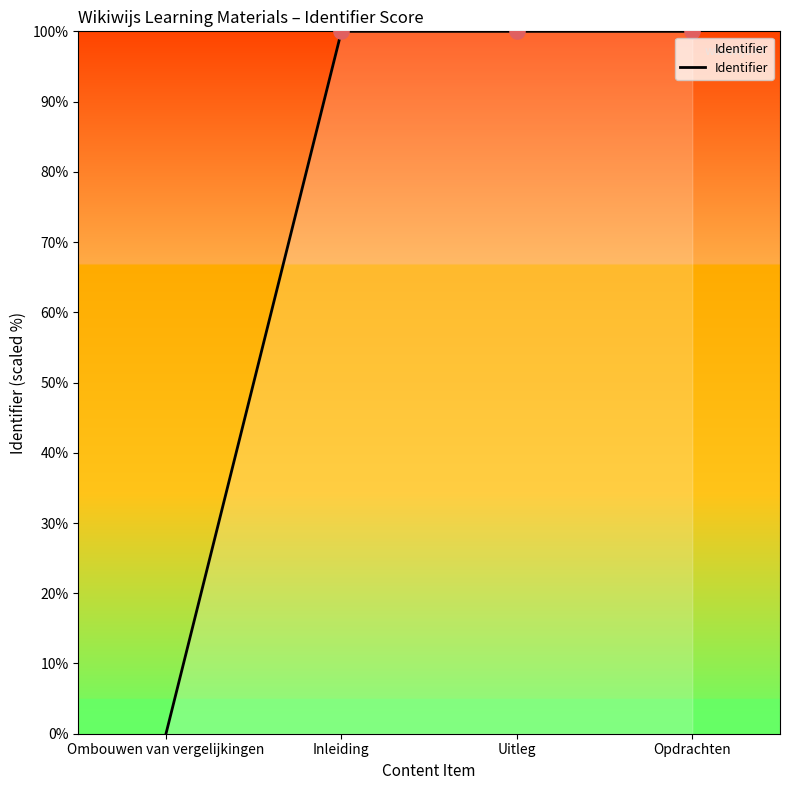

Approximately how many times larger is the value at Opdrachten compared to Uitleg?

1.0